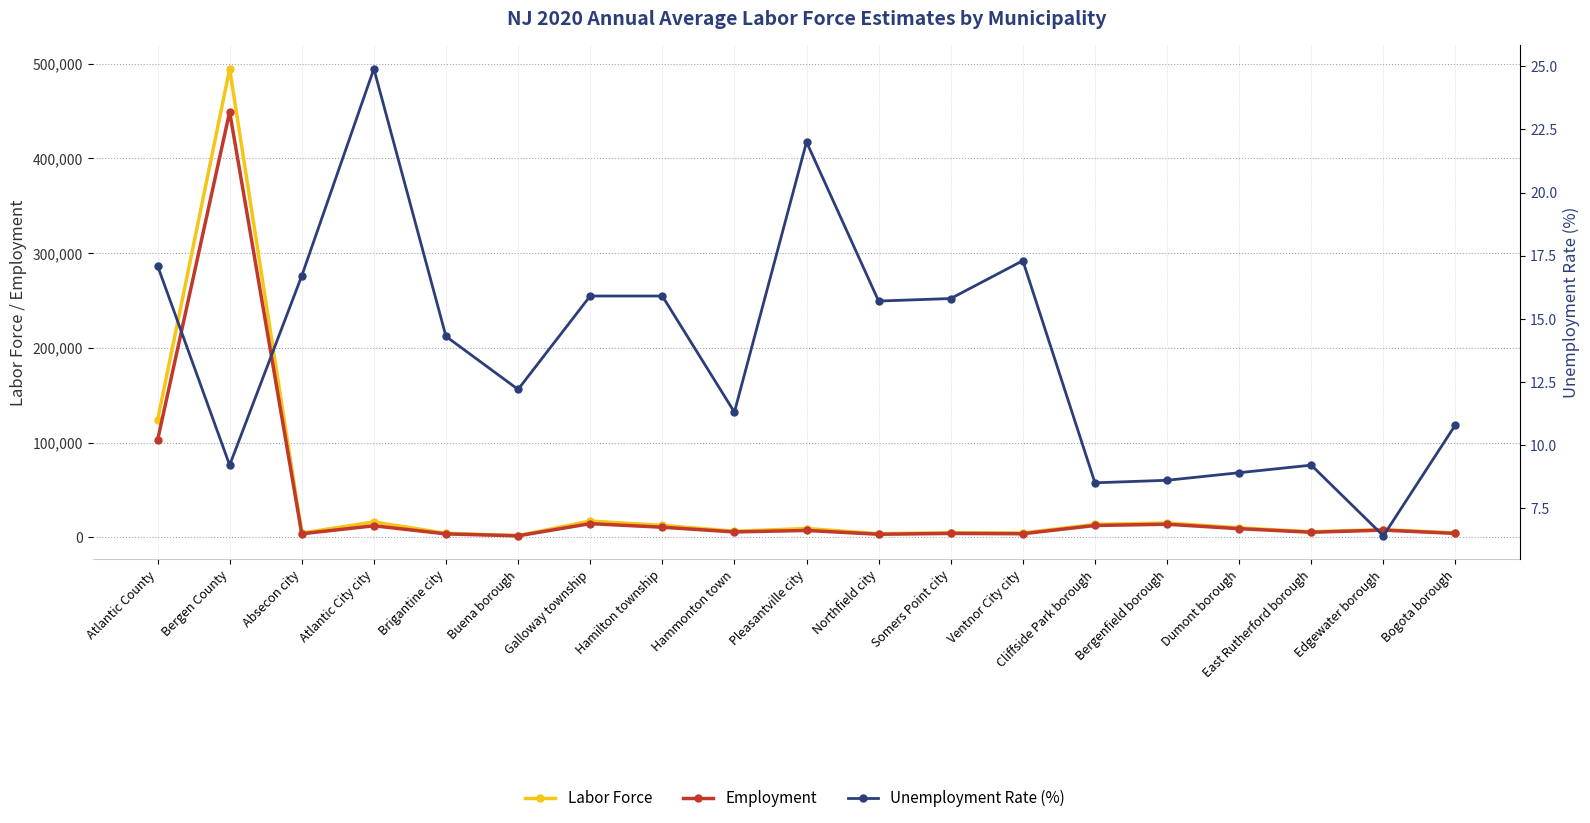

What is the value of the Unemployment Rate (%) point at the 5th from the left?

14.3